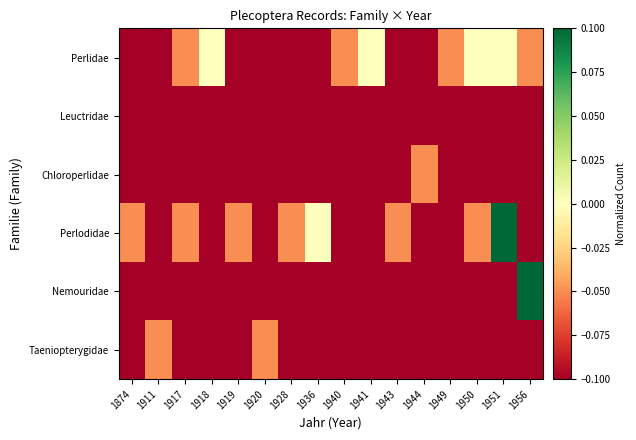

Which series has the widest spread of values?

Perlodidae